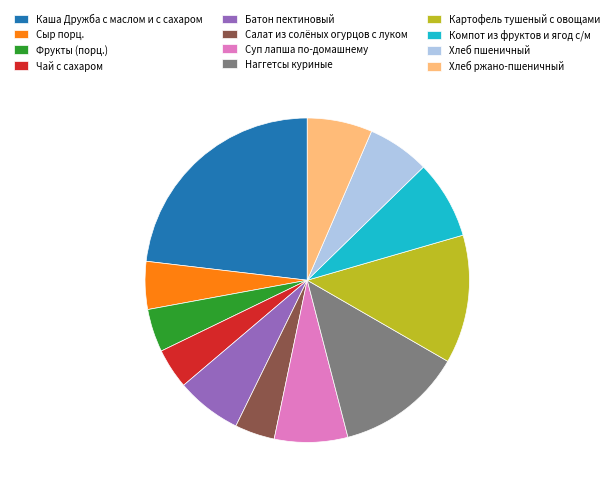

Does Хлеб пшеничный account for over 50% of the chart?

No